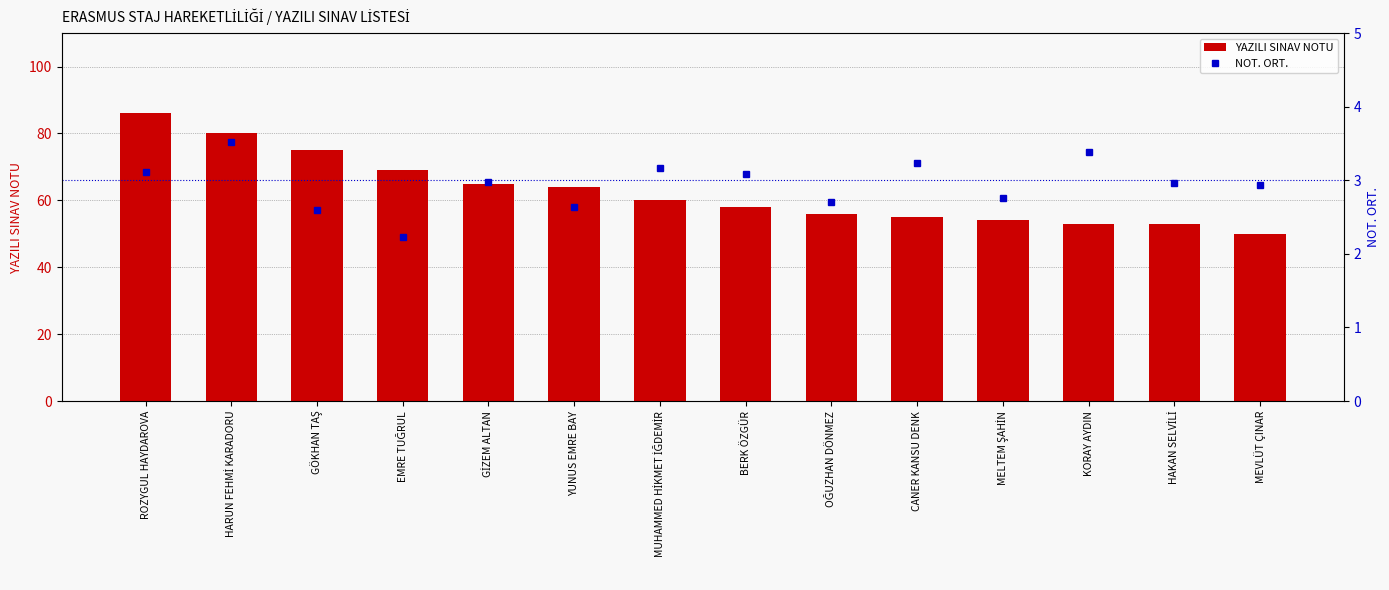

What is the value of the NOT. ORT. bar at the 10th from the left?

3.2